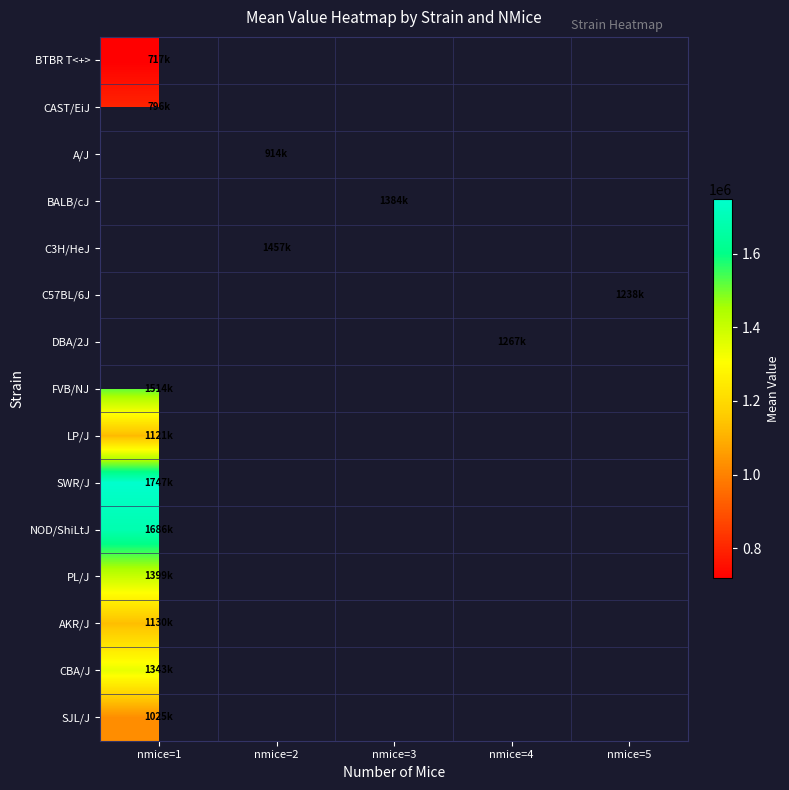

At how many categories does at least one series exceed 1309584?

3